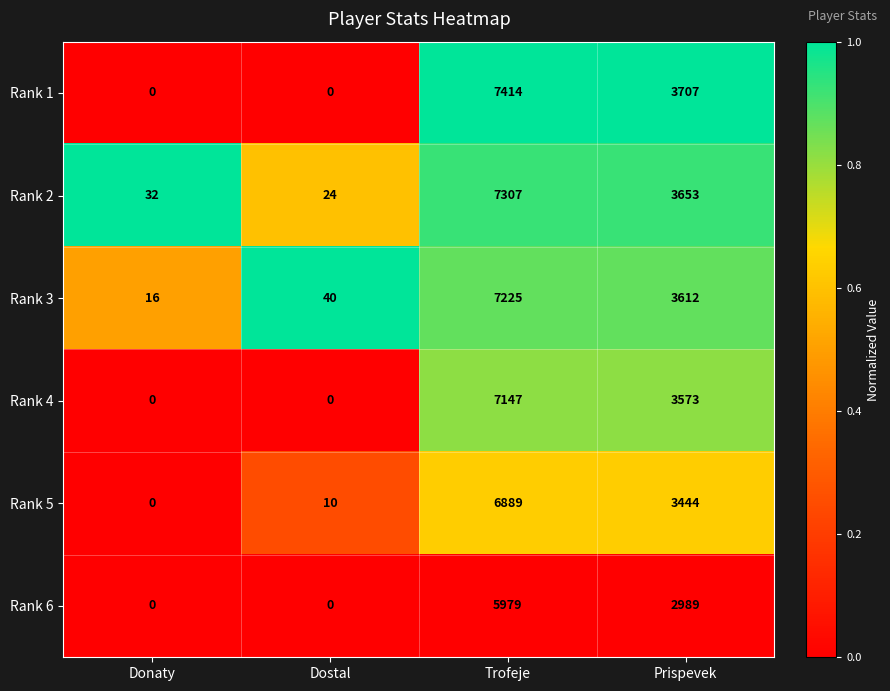

What is the spread (max minus min) of values at Prispevek?

718